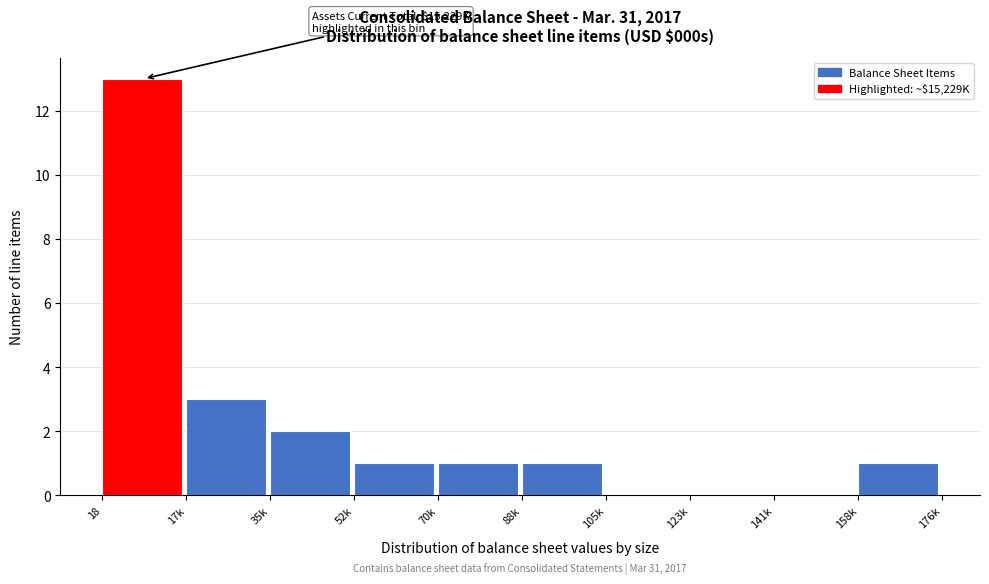

Reading left to right, extract all data points from this chart.

18=13	17k=3	35k=2	52k=1	70k=1	88k=1	105k=0	123k=0	141k=0	158k=1